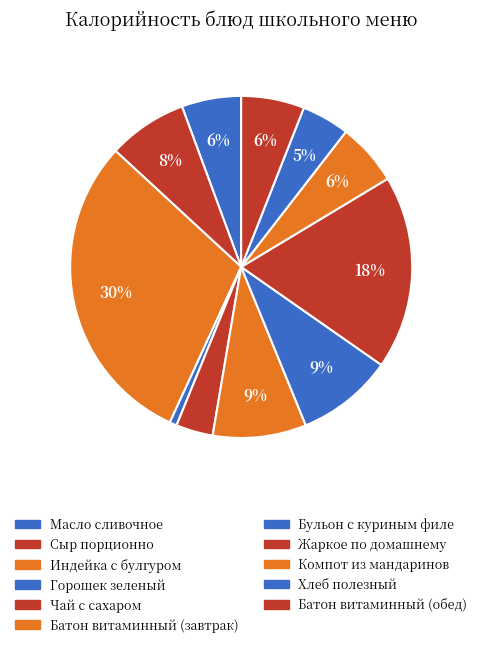

The Горошек зеленый slice represents 10% of the pie. True or false?

False